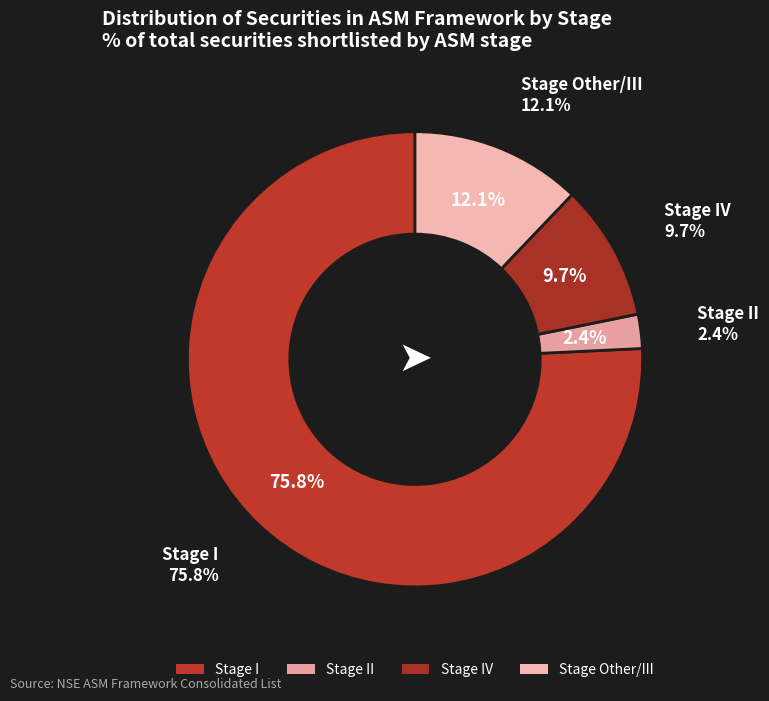

To the nearest percent, what is the difference between the I and II slice percentages?

73%